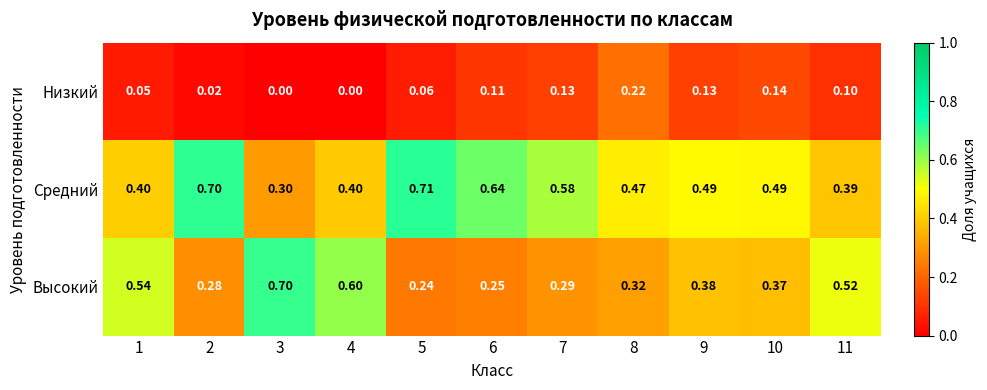

Which series has the widest spread of values?

Высокий